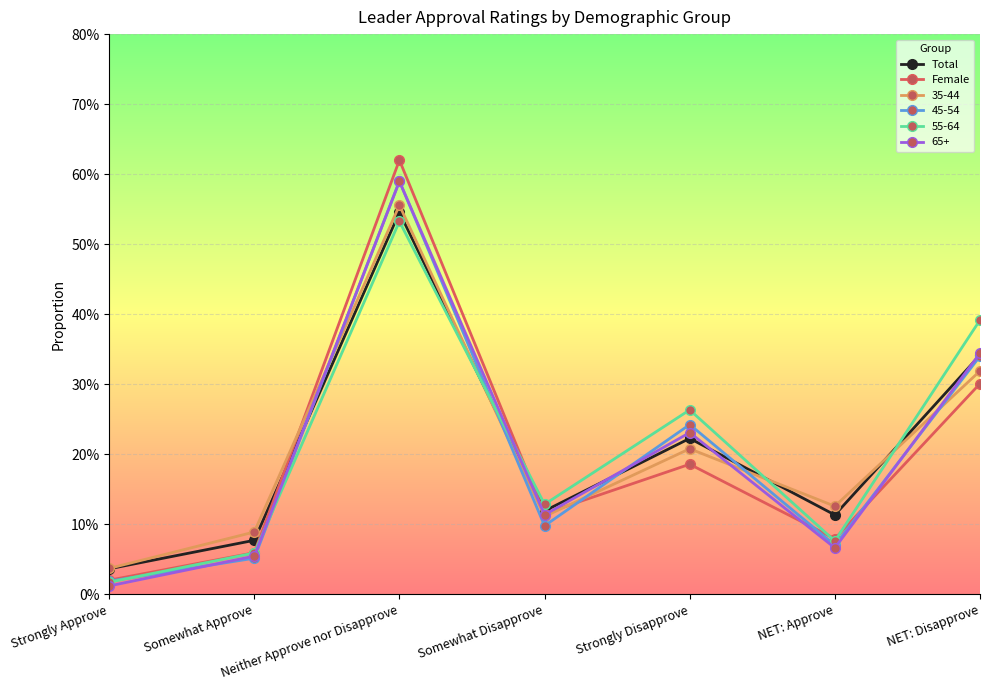

Does the chart have visible grid lines?

Yes